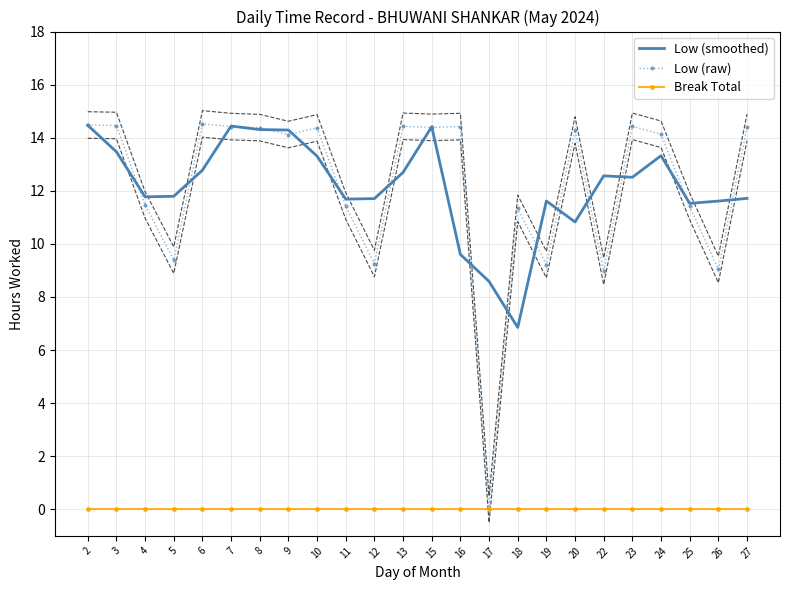

True or false: Break Total and Low (raw) intersect in this chart.

False